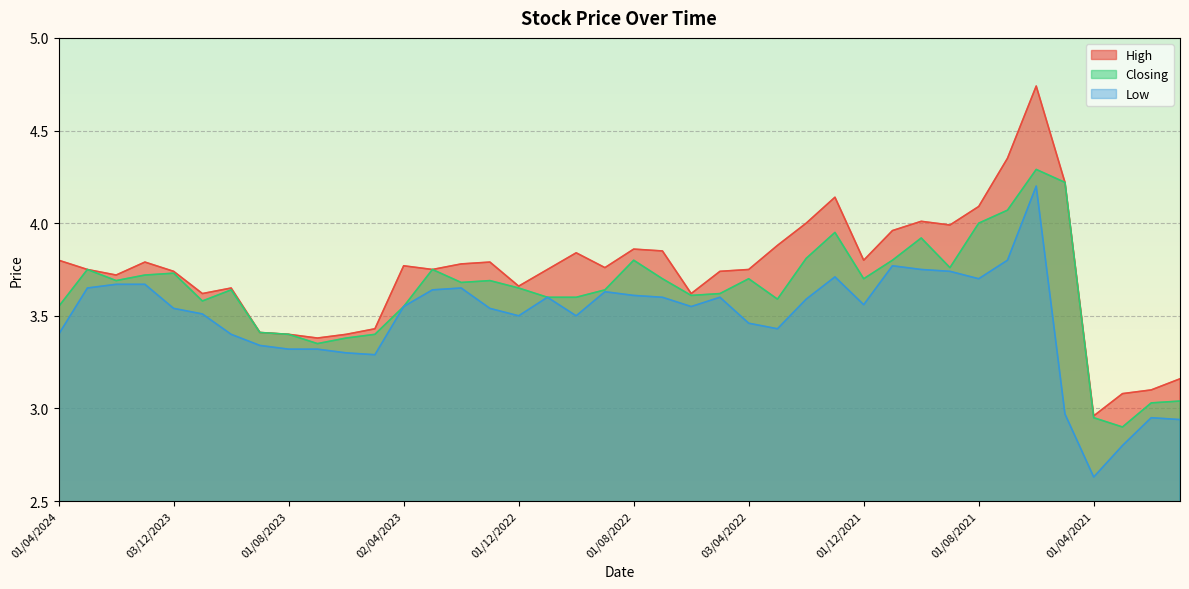

Which series has the largest total across all categories?

High